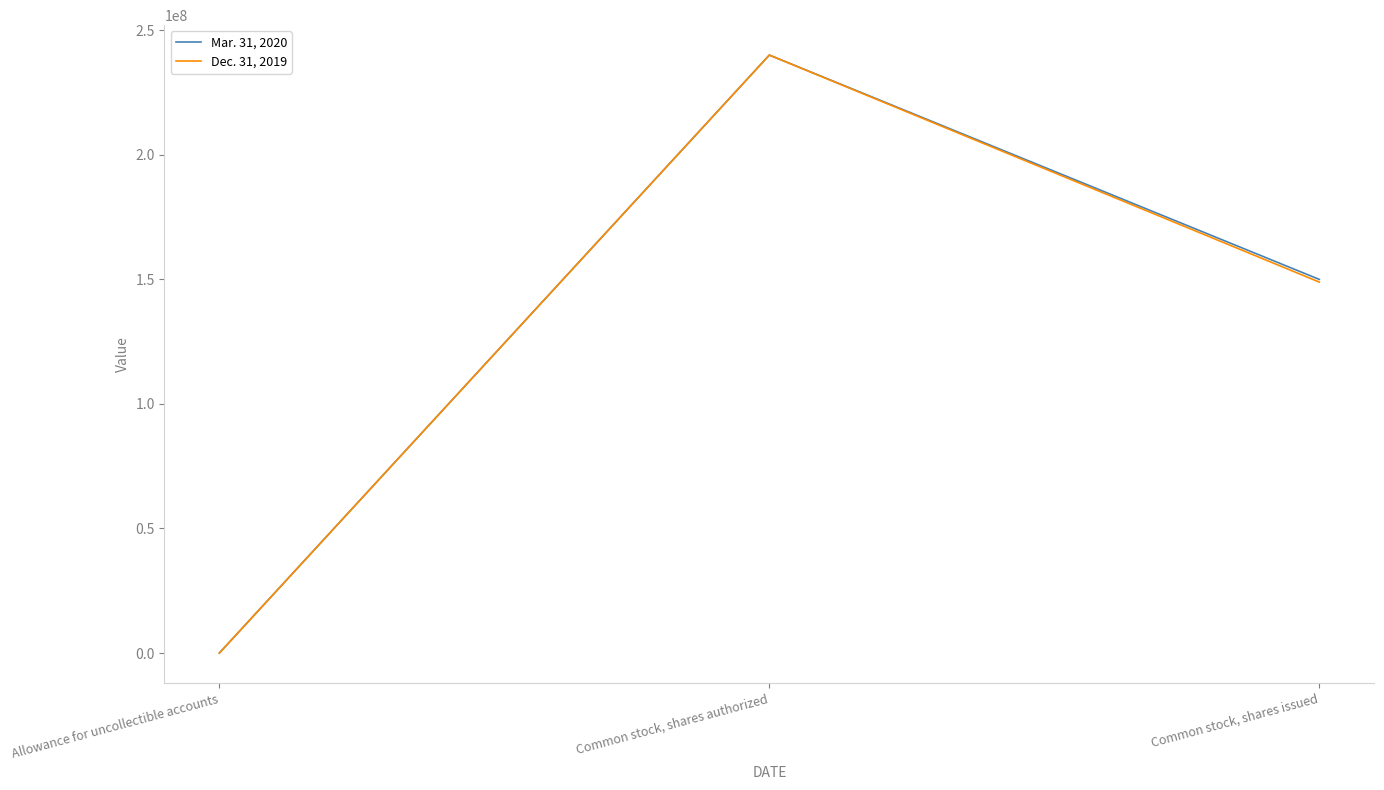

How many categories are shown in the chart?

3